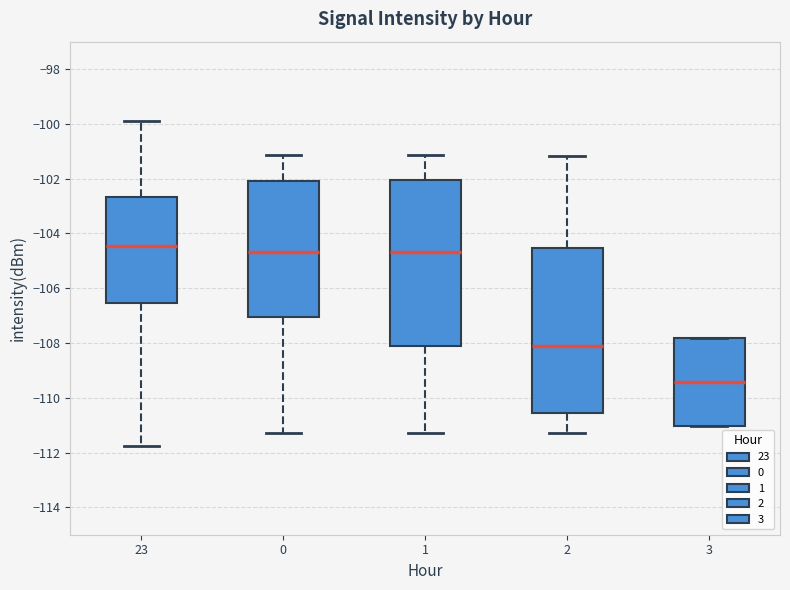

Reading left to right, transcribe this box plot: for each box, give where its median line is, the range the box spans, and where its two whiskers end, as read against the y-axis. The values are not printed on the chart, so give them approximately, as read against the axis.

23: median -104.4, box -106.6 to -102.6, whiskers -111.8 to -100.0
0: median -104.6, box -107.0 to -102.0, whiskers -111.2 to -101.2
1: median -104.6, box -108.2 to -102.0, whiskers -111.2 to -101.2
2: median -108.2, box -110.6 to -104.6, whiskers -111.2 to -101.2
3: median -109.4, box -111.0 to -107.8, whiskers -111.0 to -107.8